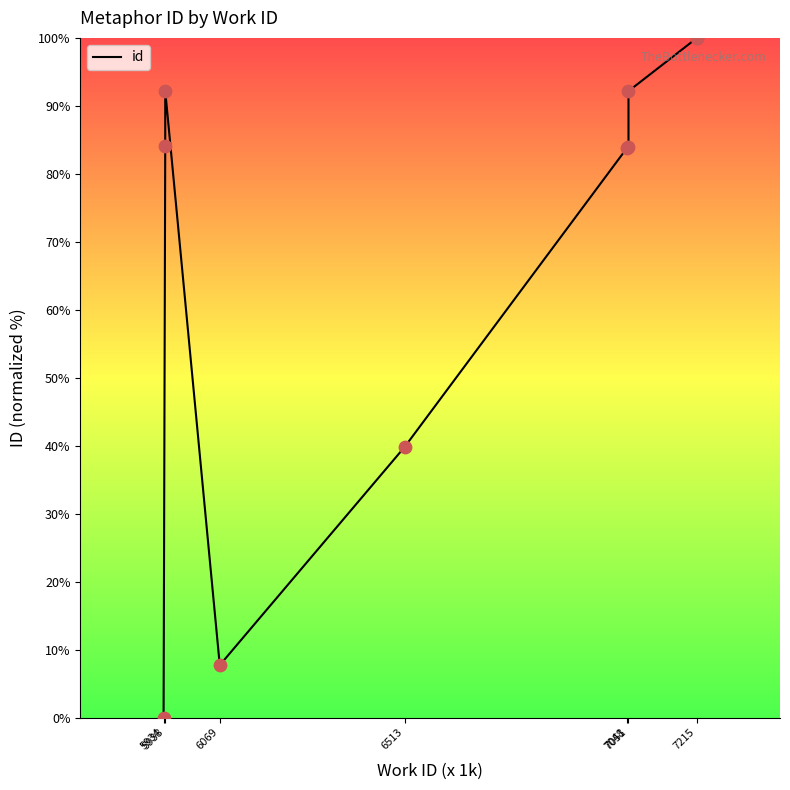

What is the change in value from 5938 to 6513?

-44.4